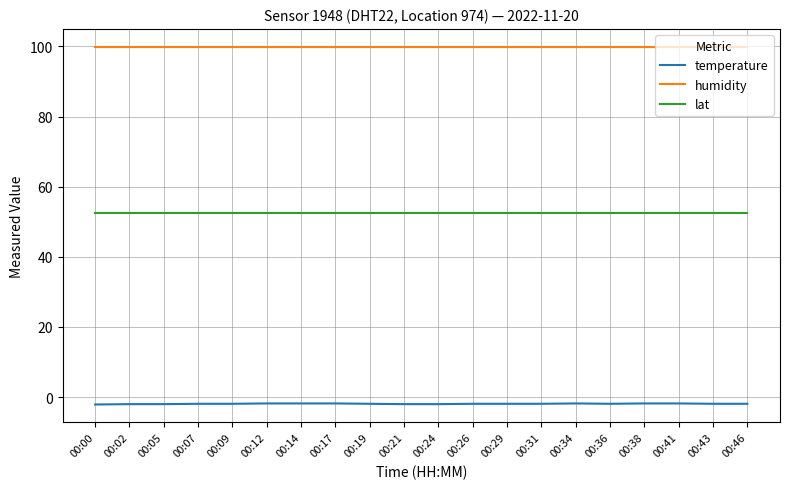

What is the lowest value of the humidity series?

99.9